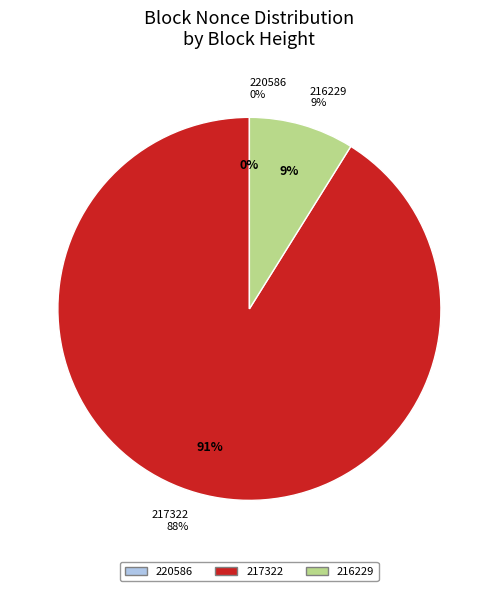

Does any single category account for the majority?

Yes